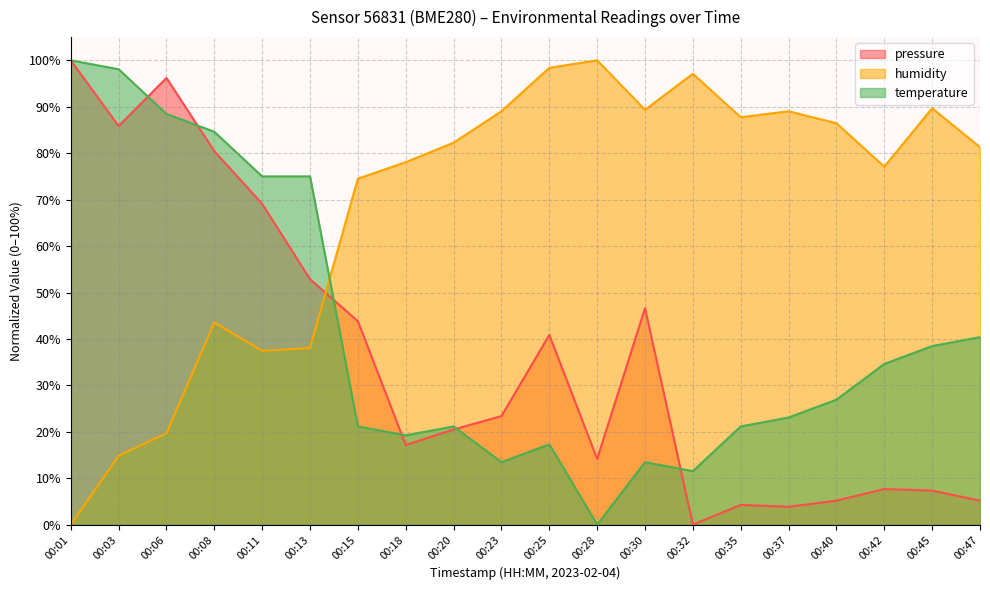

What are all the series names shown in the legend?

pressure, humidity, temperature